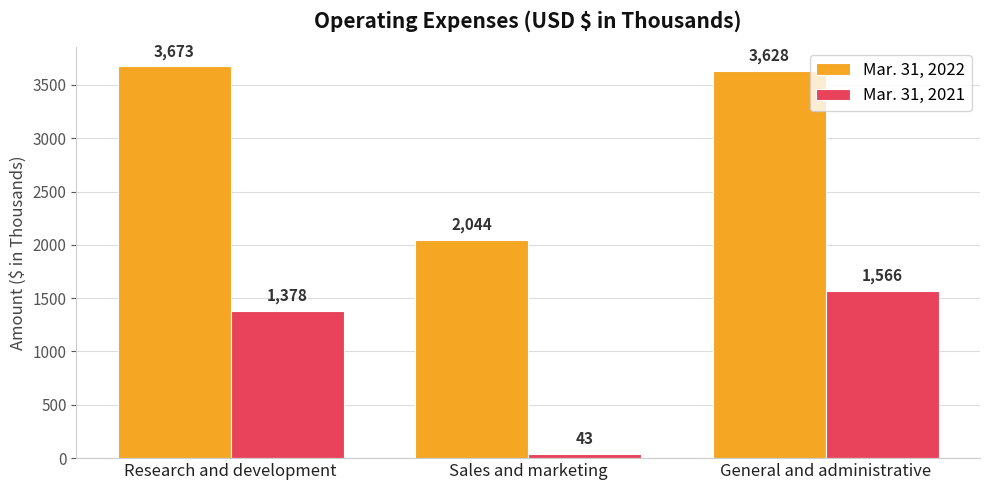

What is the highest value of the Mar. 31, 2021 series?

1566